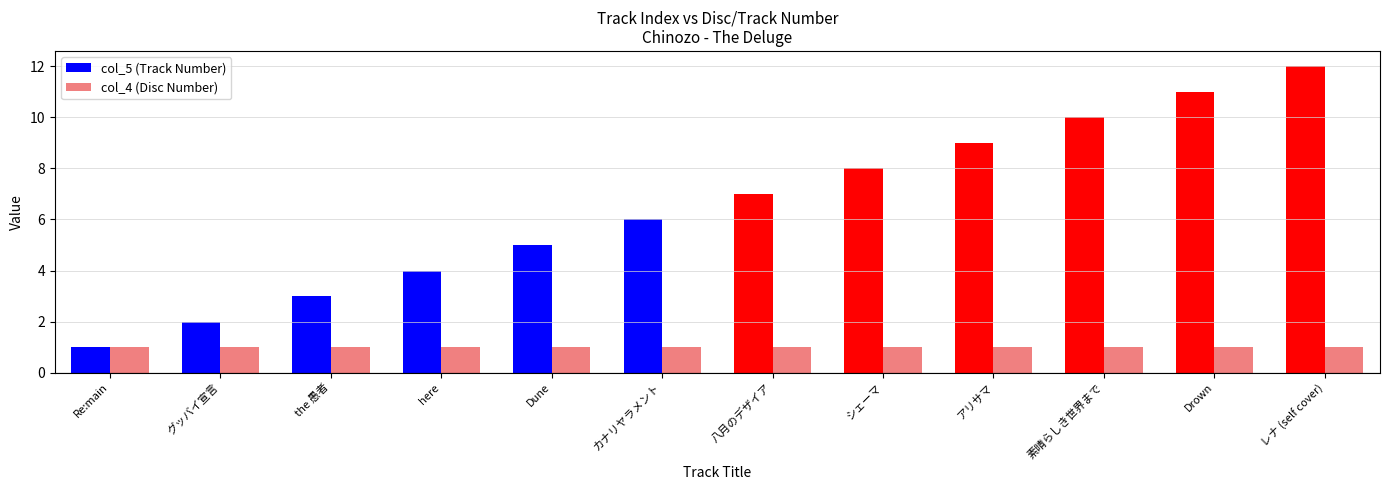

Is the value of col_5 (Track Number) at レナ (self cover) greater than the value of col_4 (Disc Number) at グッバイ宣言?

Yes